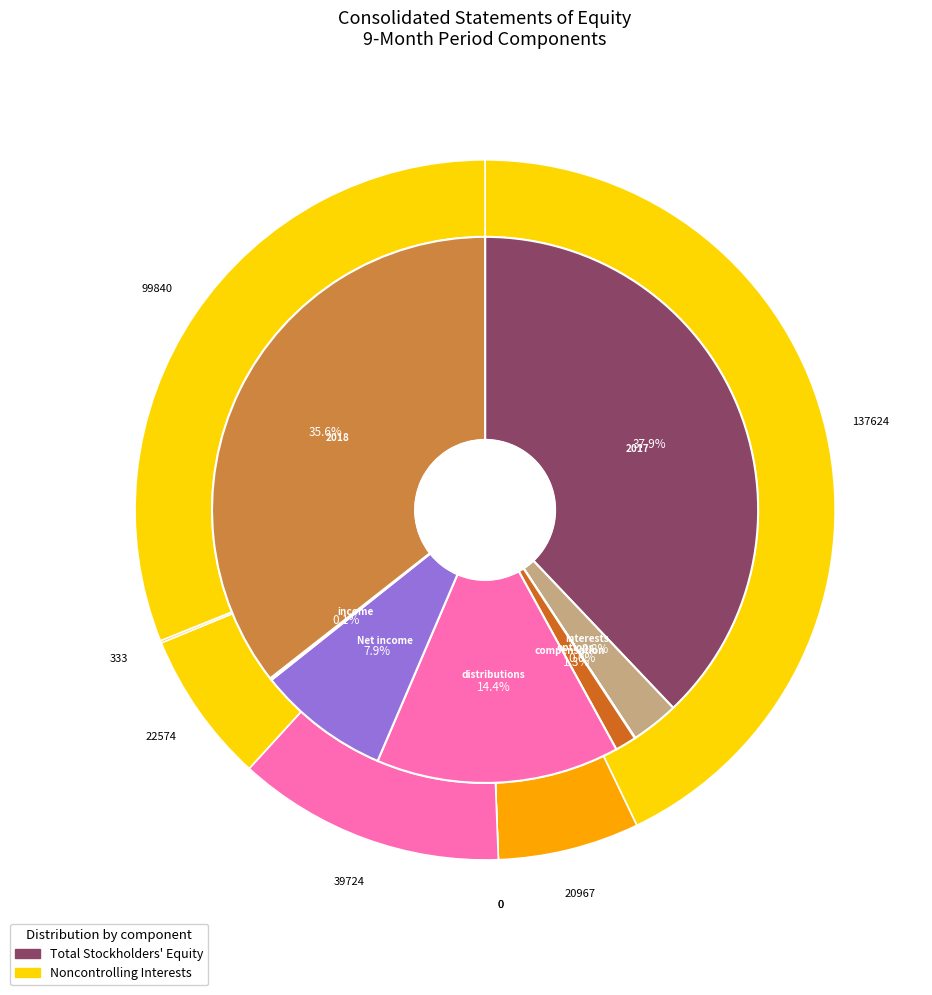

Does total_equity represent more than half of the total?

Yes